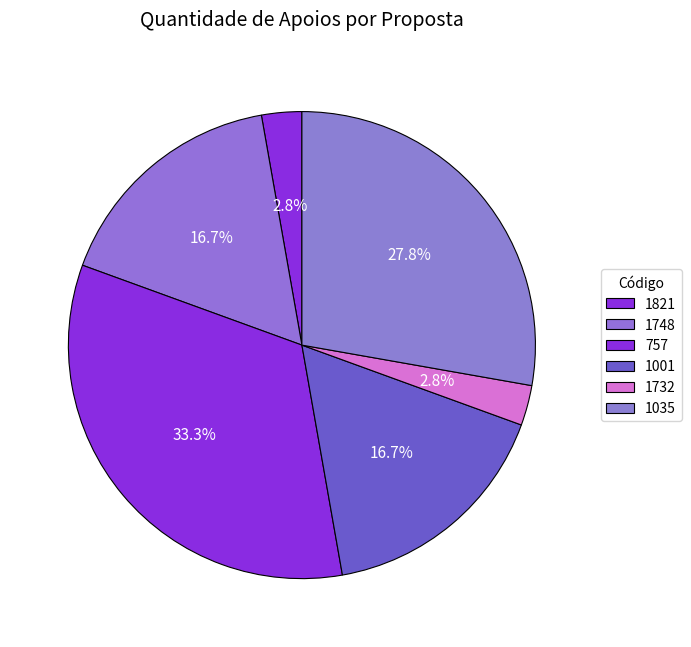

What is the largest slice in the pie chart?

757